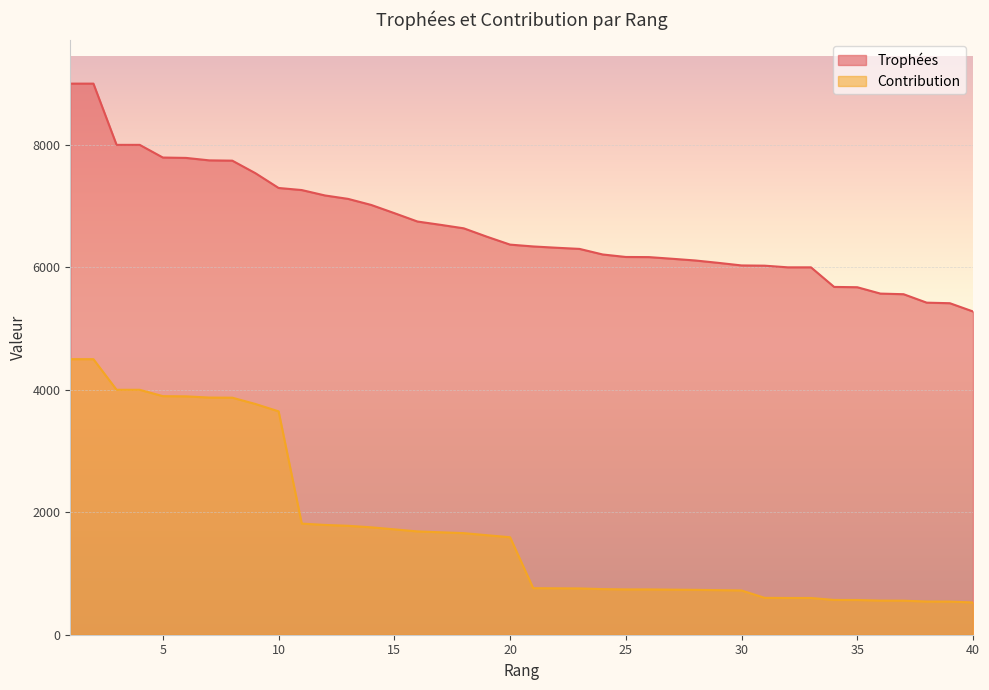

At which label does Contribution reach its minimum?

40